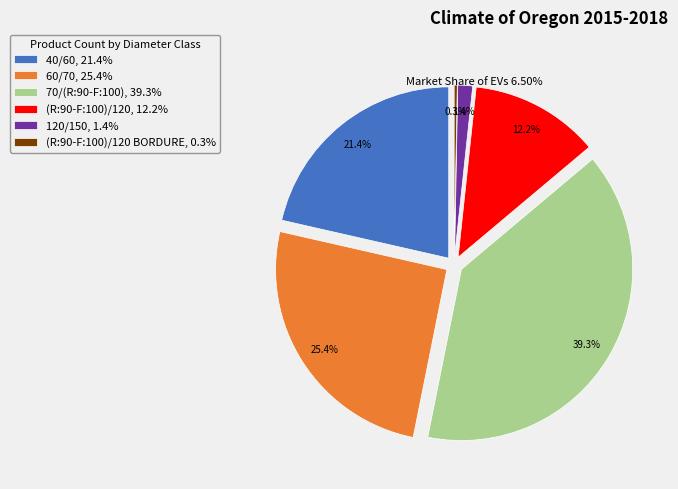

What is the ratio of the value at 70/(R:90-F:100) to the value at 120/150?

28.2